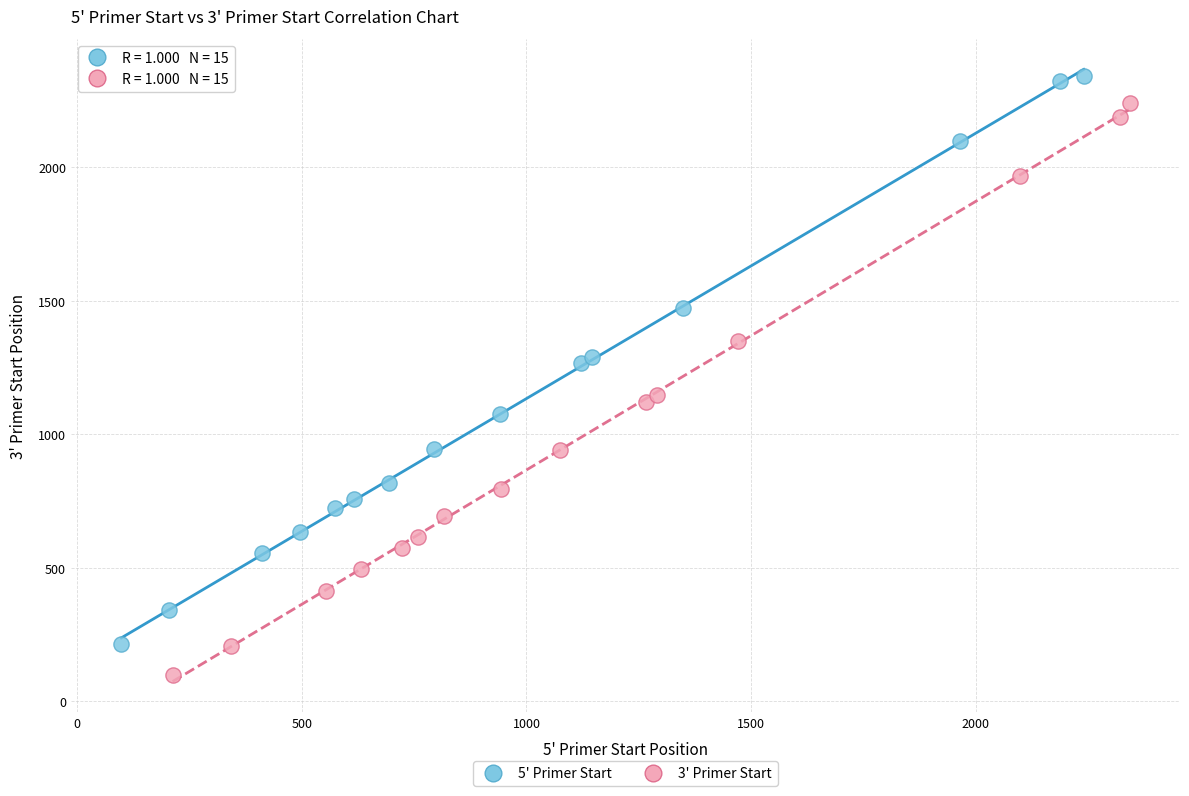

Which series contains the lowest Y value?

3' Primer Start